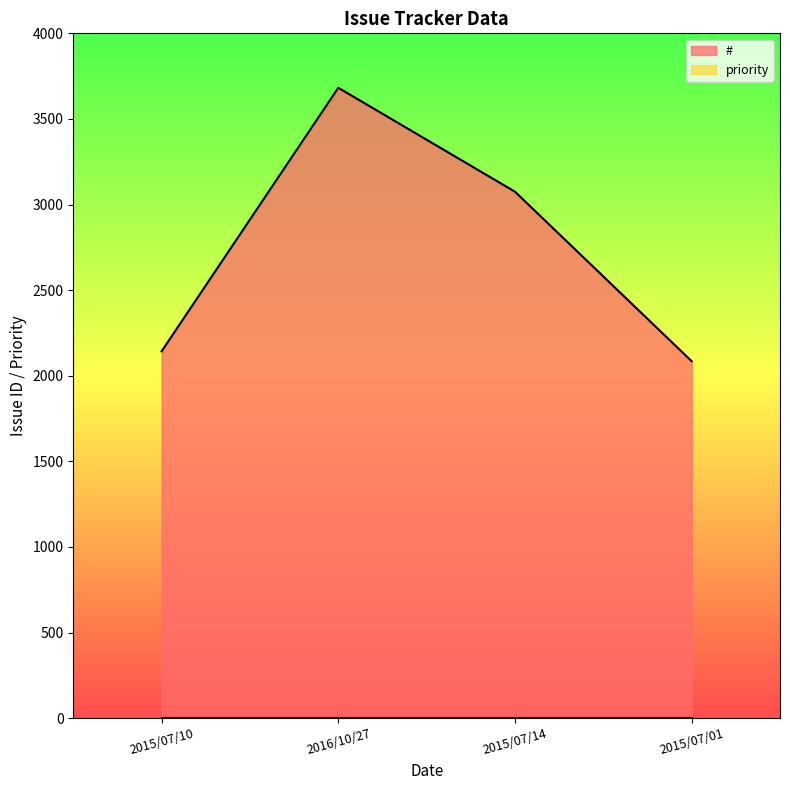

What is the value of the 2nd point from the left?

3682